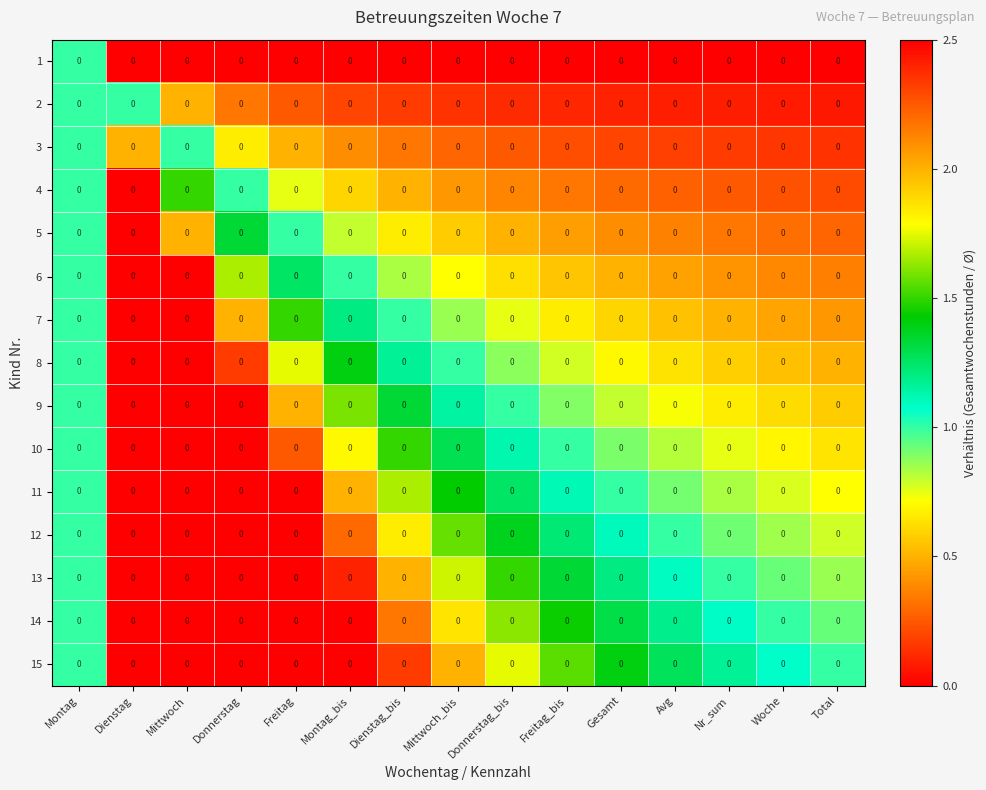

What is the spread (max minus min) of values at Donnerstag?

4.7